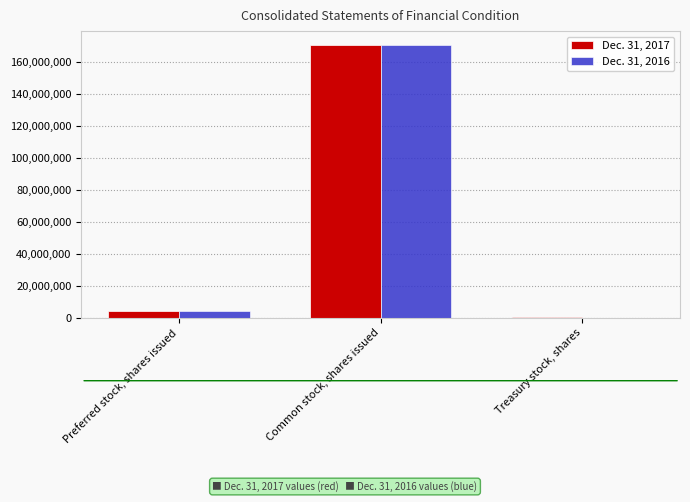

Reading right to left, transcribe all the data shown in this chart.

Dec. 31, 2017: Treasury stock, shares=489030	Common stock, shares issued=171034506	Preferred stock, shares issued=4007000
Dec. 31, 2016: Treasury stock, shares=42566	Common stock, shares issued=171034506	Preferred stock, shares issued=4006900